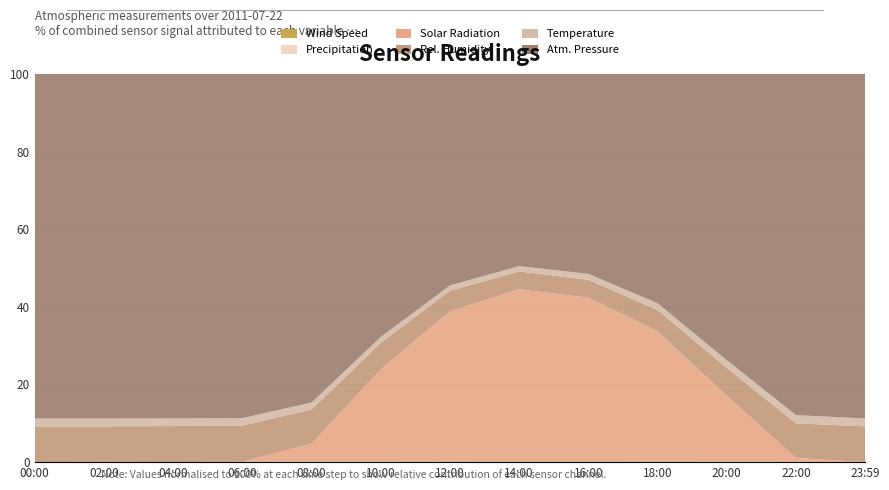

Reading left to right, what are all the values shown in this chart?

PA: 00:00=918.3	02:00=918.1	04:00=917.5	06:00=916.8	08:00=916.2	10:00=915.9	12:00=916.1	14:00=916.8	16:00=917.2	18:00=917.5	20:00=917.8	22:00=918.0	23:59=918.1
RH: 00:00=95.0	02:00=94.7	04:00=95.9	06:00=96.5	08:00=95.2	10:00=93.1	12:00=89.5	14:00=85.2	16:00=82.1	18:00=85.3	20:00=89.6	22:00=93.2	23:59=95.0
SR: 00:00=0.0	02:00=0.0	04:00=0.0	06:00=0.1	08:00=50.2	10:00=320.5	12:00=650.3	14:00=820.1	16:00=750.4	18:00=520.3	20:00=210.5	22:00=10.2	23:59=0.0
TA: 00:00=20.8	02:00=20.8	04:00=20.3	06:00=19.8	08:00=19.2	10:00=20.1	12:00=22.5	14:00=25.3	16:00=27.1	18:00=26.8	20:00=24.5	22:00=22.1	23:59=20.9
SpdAvg: 00:00=0.3	02:00=0.7	04:00=0.2	06:00=0.8	08:00=1.5	10:00=2.1	12:00=3.2	14:00=4.1	16:00=3.8	18:00=2.9	20:00=1.8	22:00=0.9	23:59=0.3
PR: 00:00=0.0	02:00=0.0	04:00=0.0	06:00=0.0	08:00=0.0	10:00=0.0	12:00=0.0	14:00=0.0	16:00=0.0	18:00=0.0	20:00=0.0	22:00=0.0	23:59=0.0